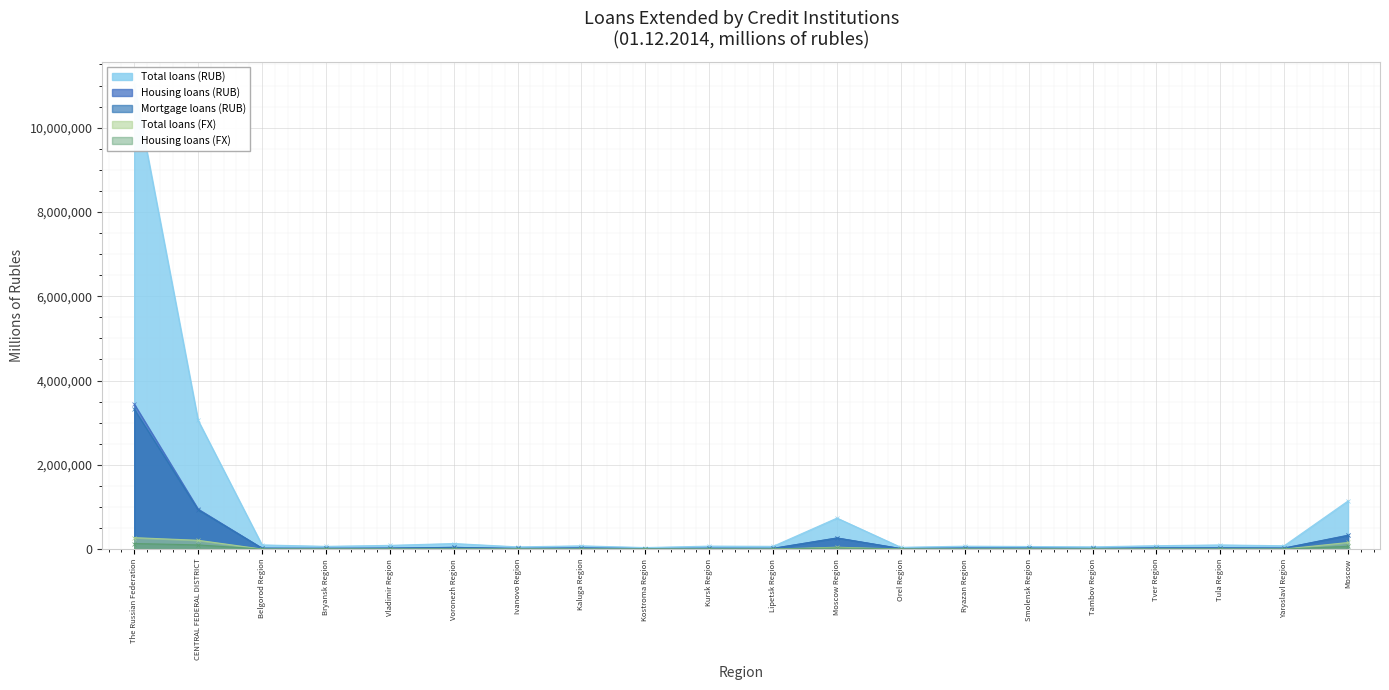

What is the smallest value displayed?

46